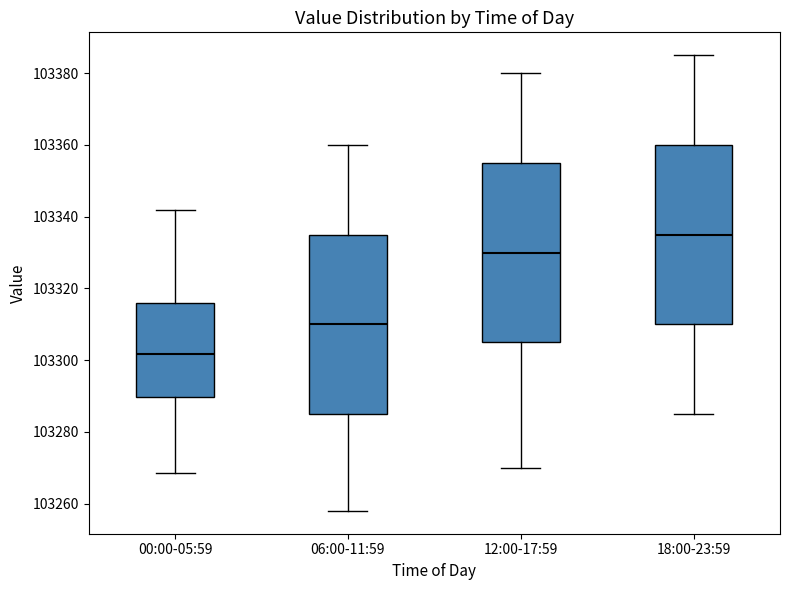

Reading left to right, read every box against the y-axis: the position of its median line, the range the box covers, and the ends of its whiskers. The values are not printed on the chart, so give them approximately, as read against the axis.

00:00-05:59: median 103302, box 103290 to 103316, whiskers 103268 to 103342
06:00-11:59: median 103310, box 103286 to 103336, whiskers 103258 to 103360
12:00-17:59: median 103330, box 103306 to 103356, whiskers 103270 to 103380
18:00-23:59: median 103336, box 103310 to 103360, whiskers 103286 to 103386